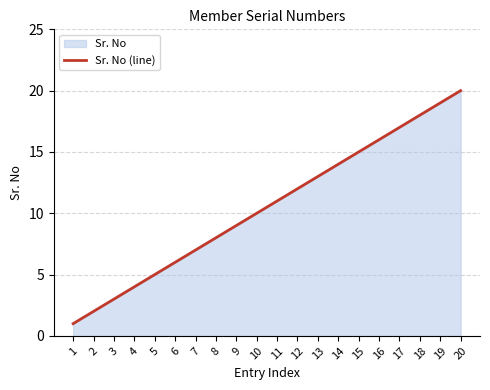

Is it true that the value at 13 is 13?

True